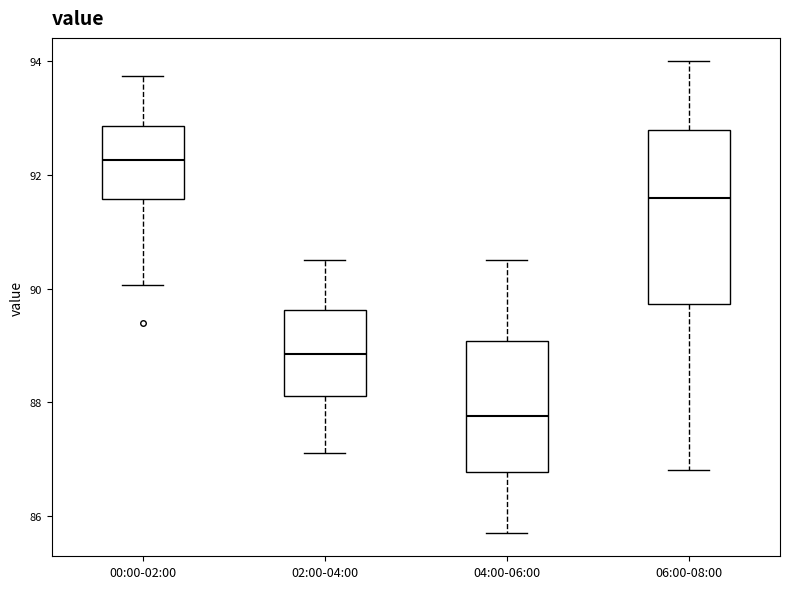

Which box is the tallest, from its lower edge to its upper edge?

06:00-08:00